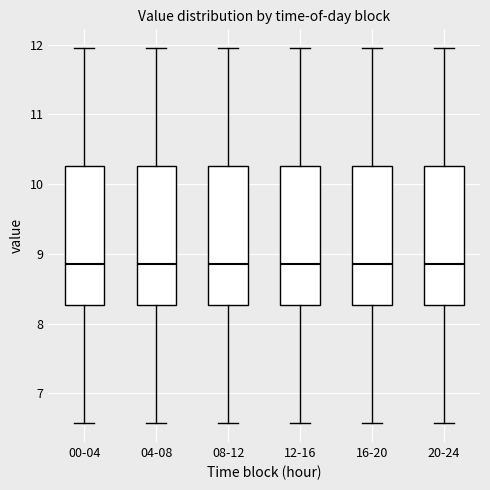

Where does the upper whisker of the box for 04-08 end on the y-axis? The values are not printed on the chart, so give them approximately, as read against the axis.

12.0